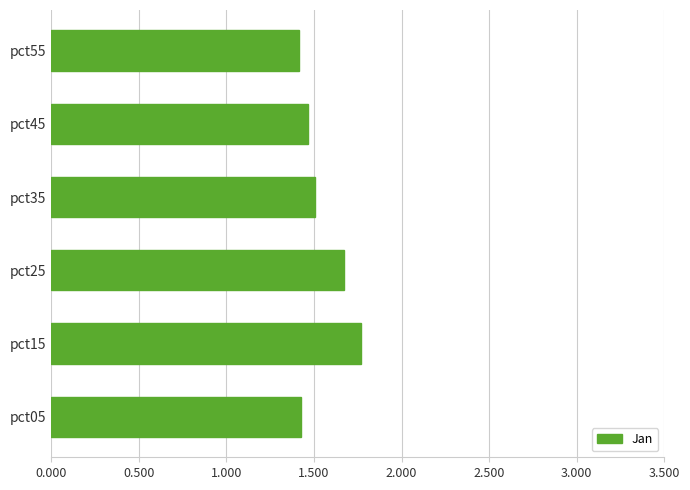

What is the maximum value shown in the chart?

1.8